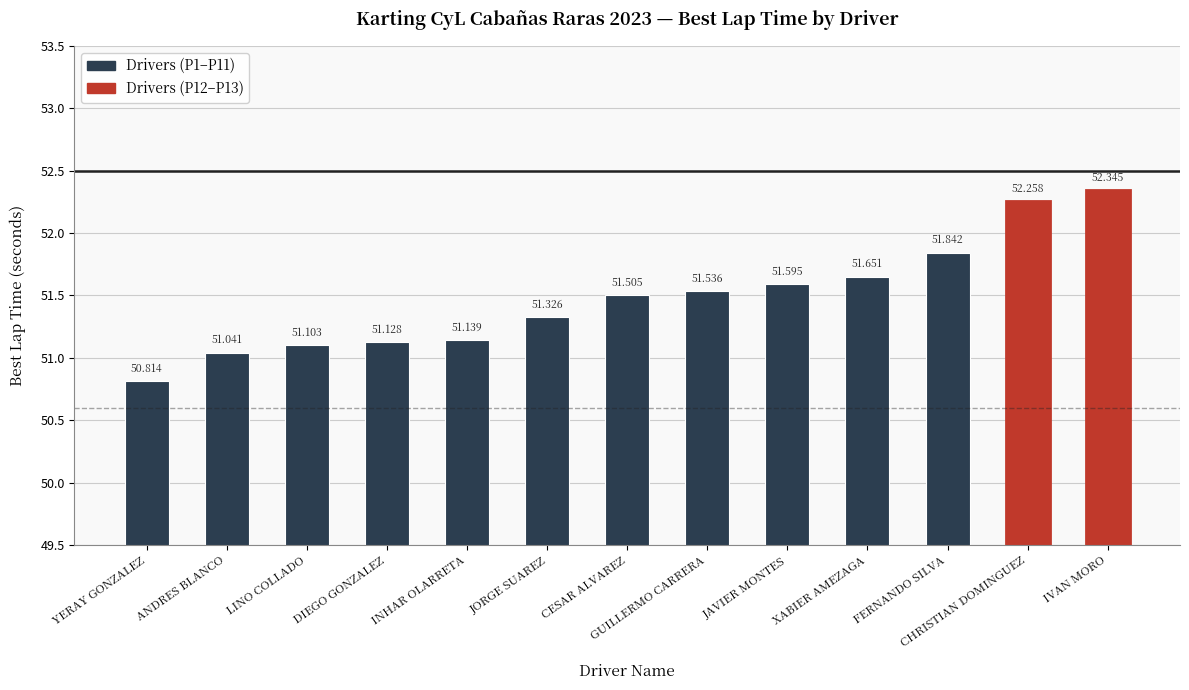

Where does the data first go above 51?

ANDRES BLANCO